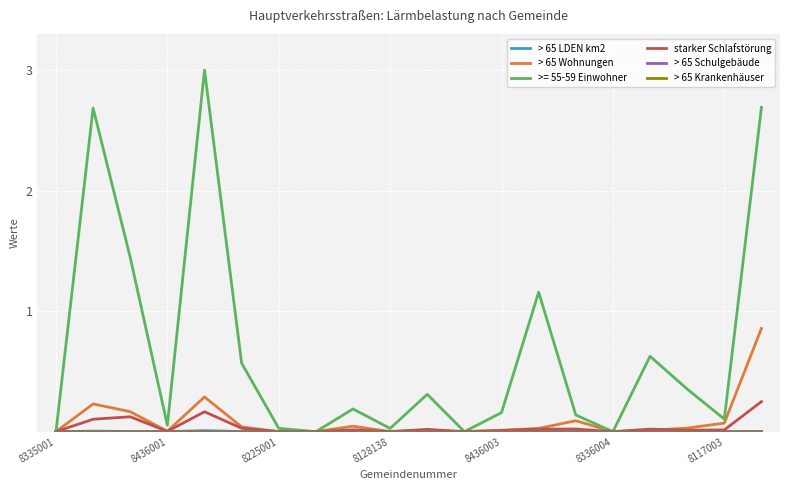

Which series has the largest total across all categories?

>= 55-59 Einwohner